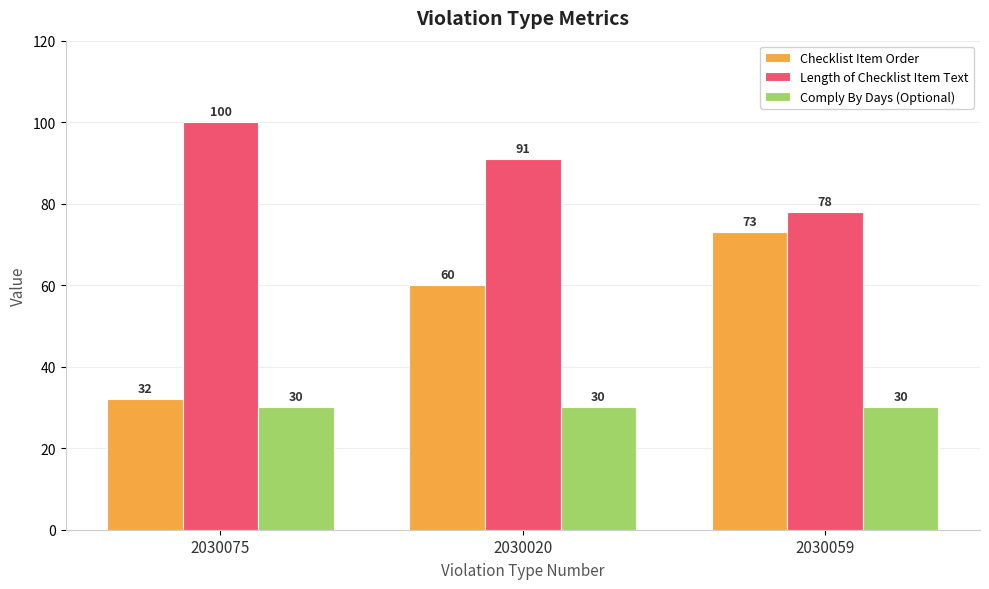

At 2030020, list the series in order from largest to smallest.

Length of Checklist Item Text, Checklist Item Order, Comply By Days (Optional)